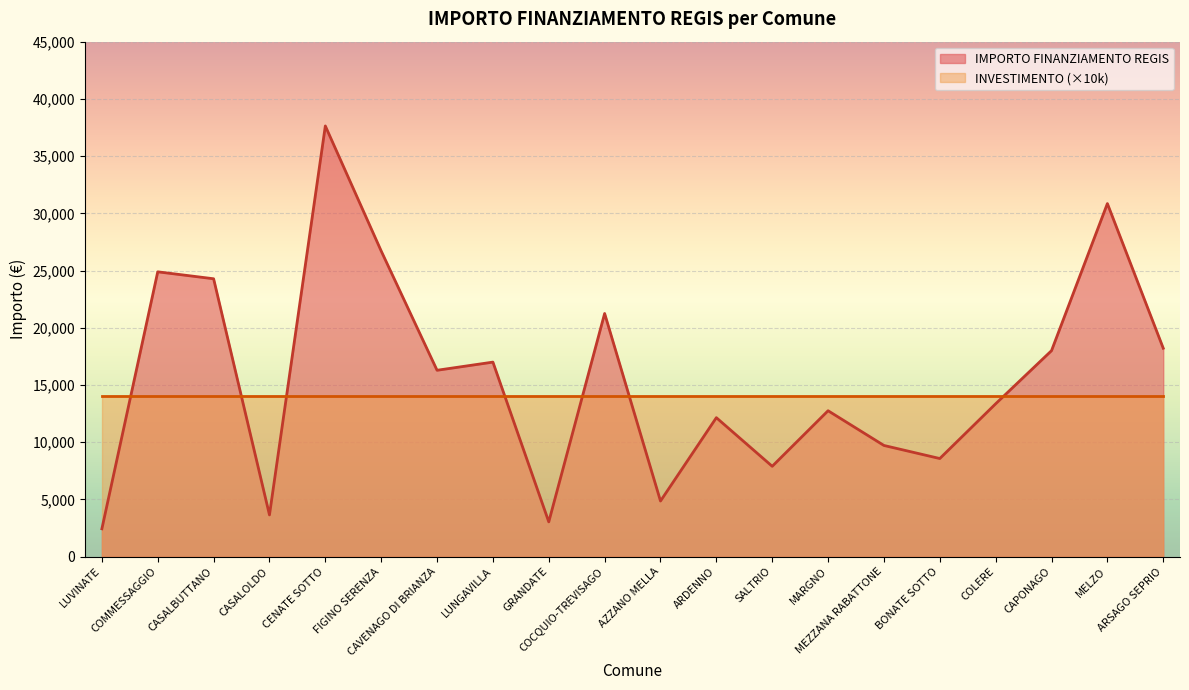

Where is the first local minimum?

CASALOLDO